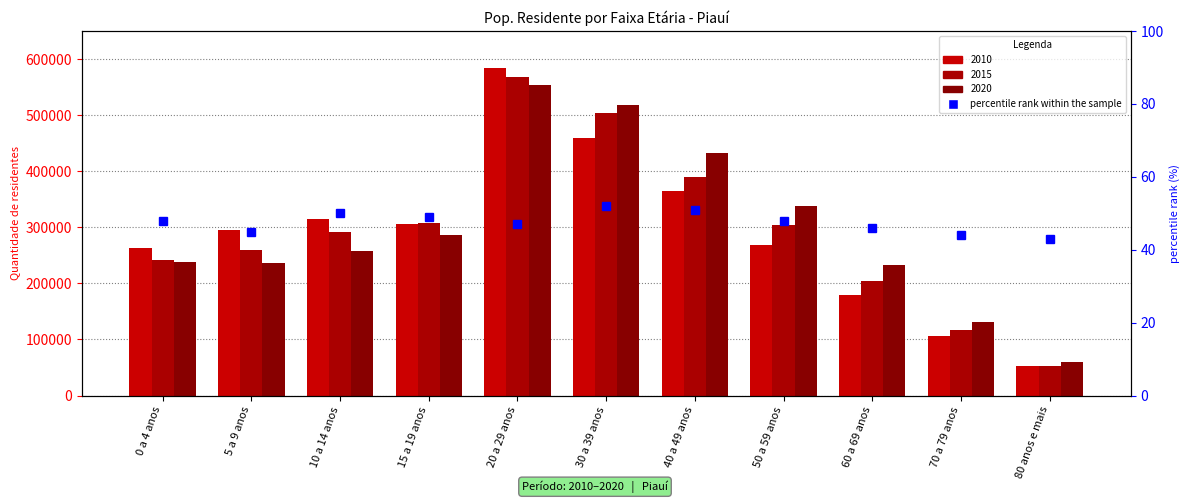

What is the minimum value shown in the chart?

51980